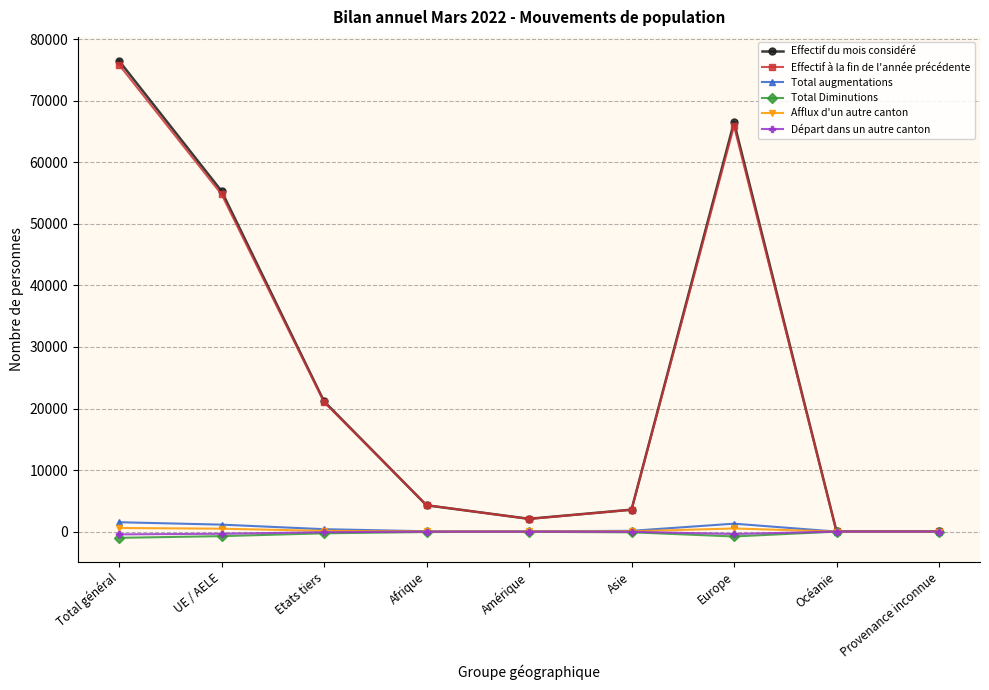

What is the average value of the Effectif à la fin de l'année précédente series?

25288